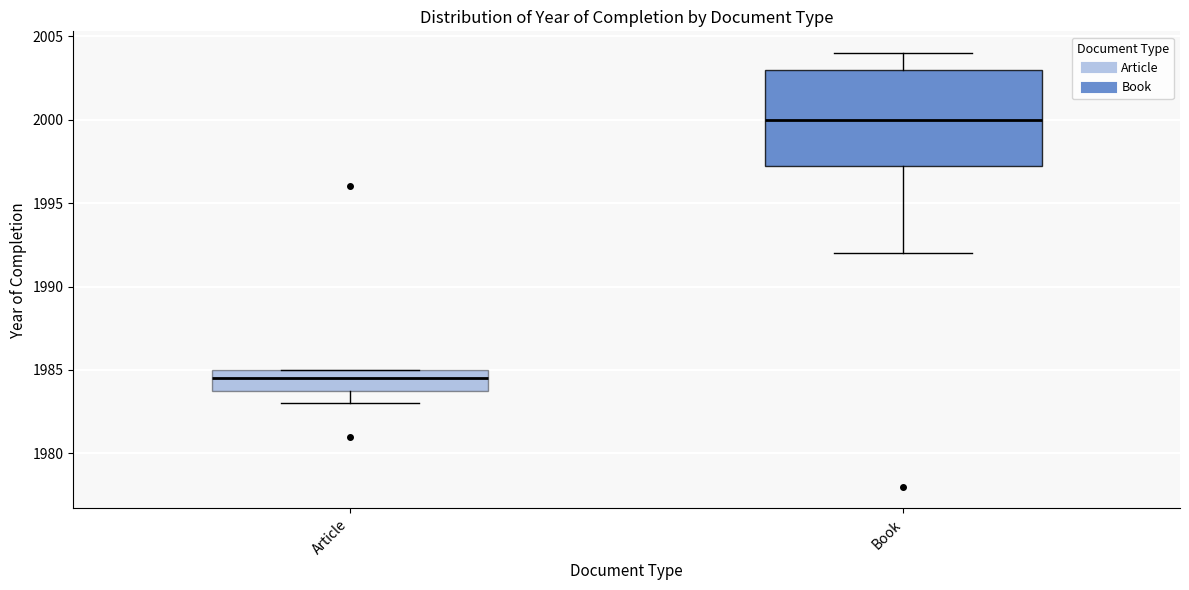

Which box's median line is the highest?

Book